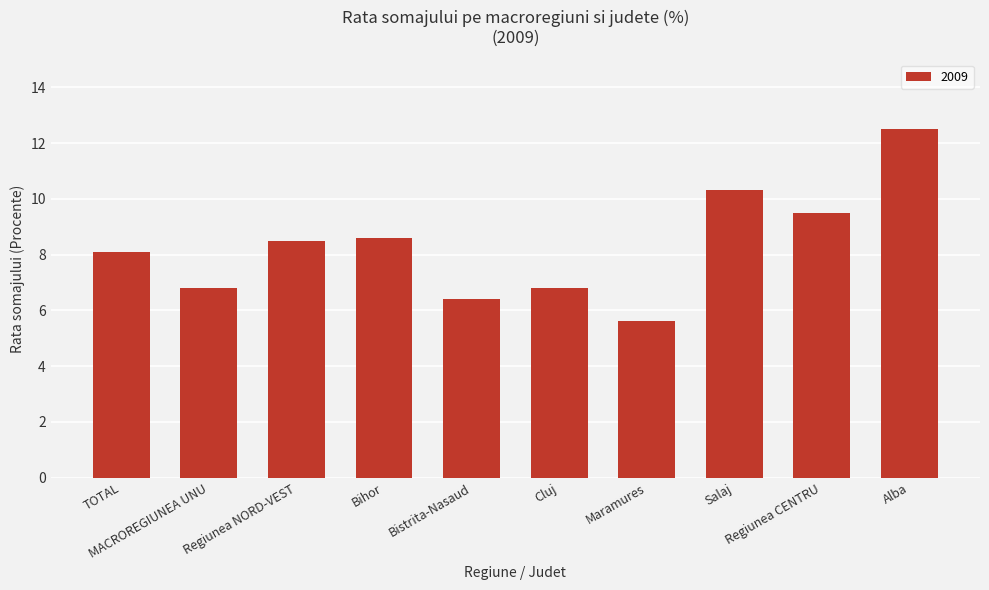

What is the smallest value displayed?

5.6